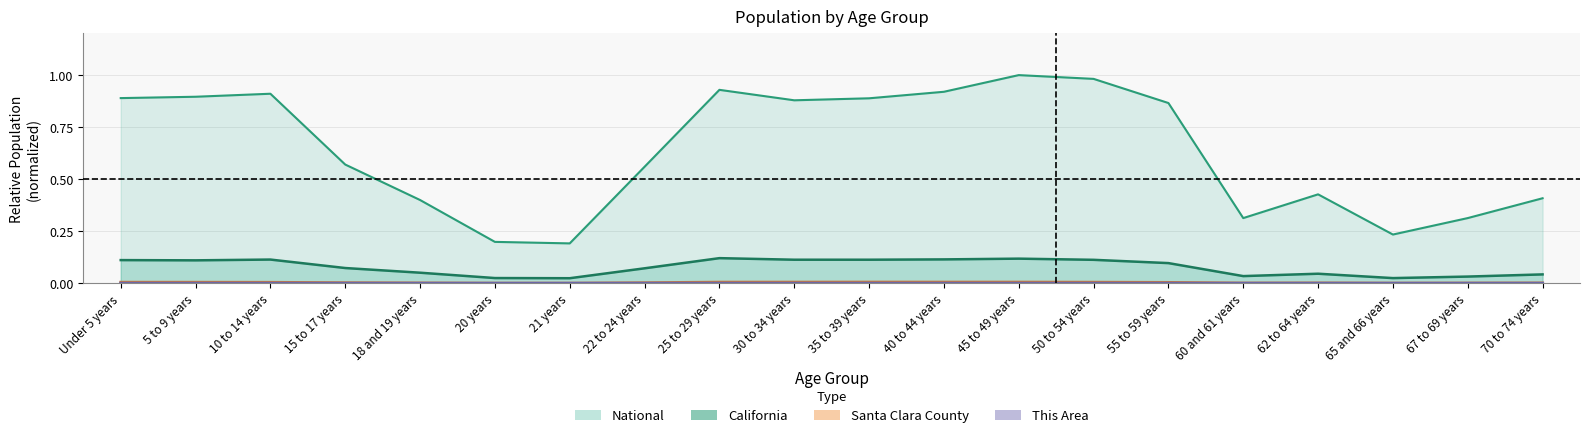

Which category has the lowest value in the Santa Clara County series?

21 years